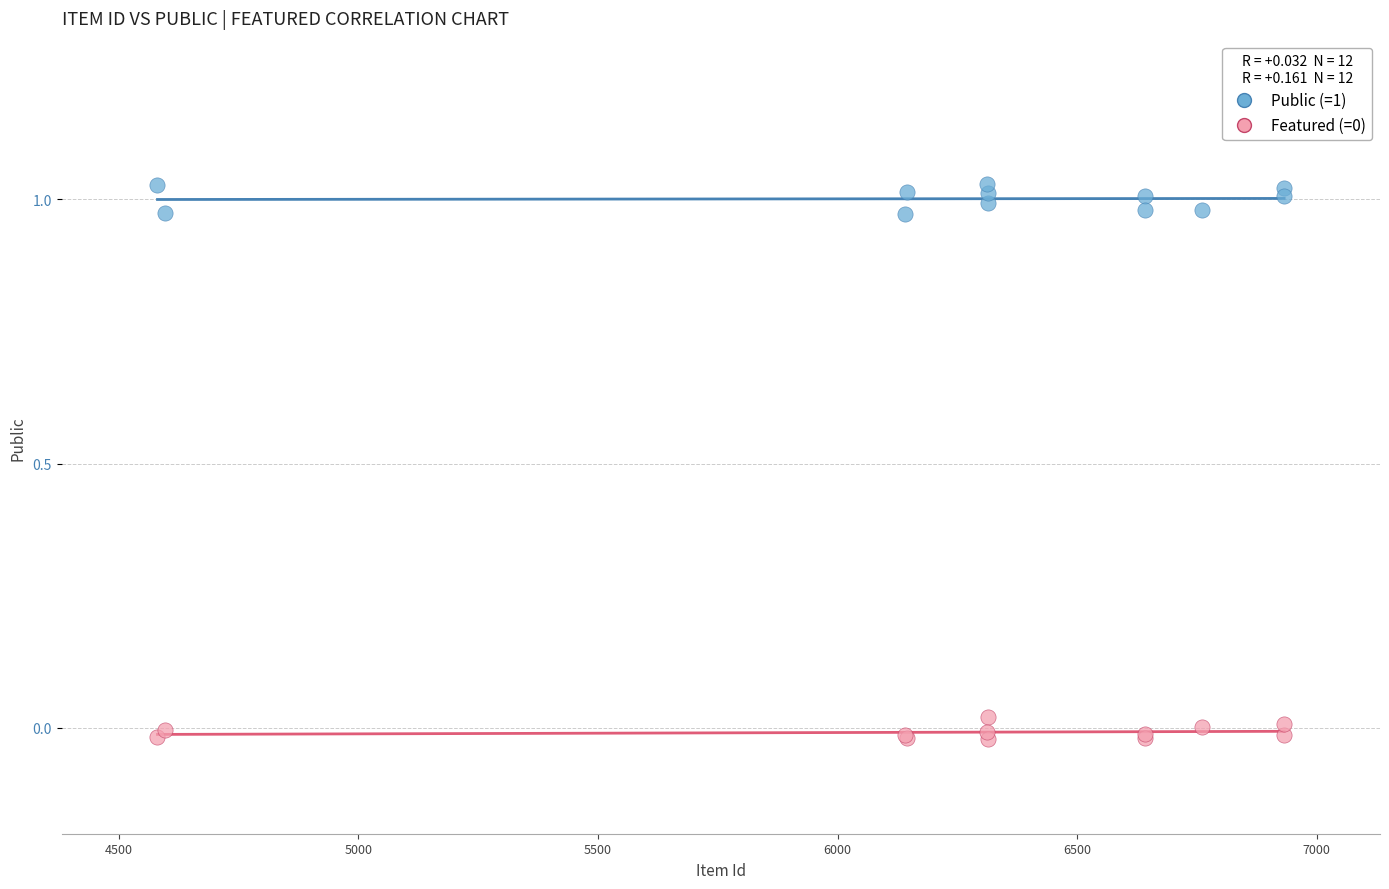

Which series contains the highest Y value?

Public (=1)